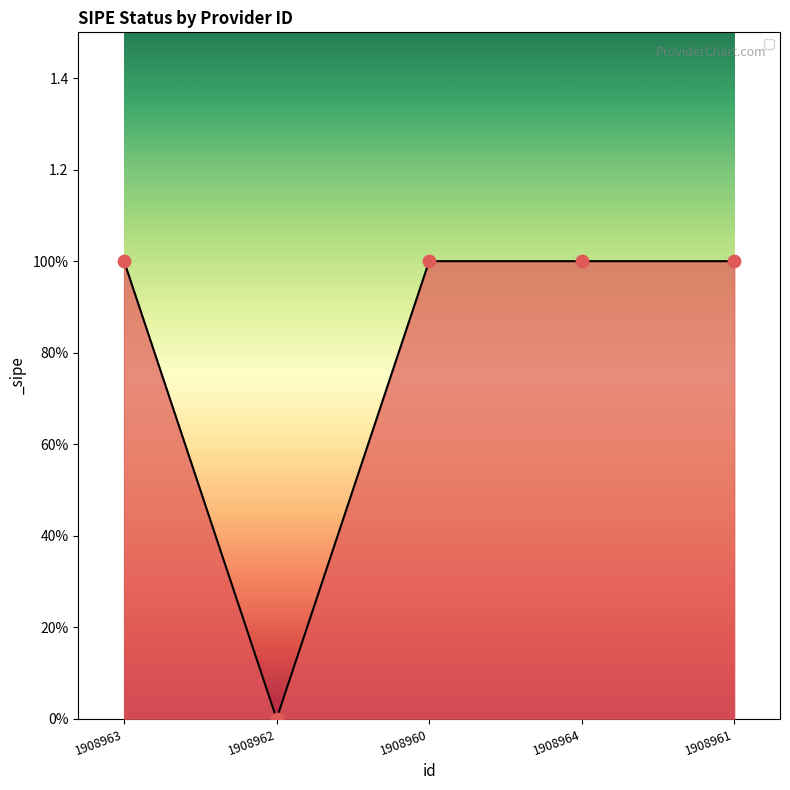

What is the change in value from 1908962 to 1908961?

+1